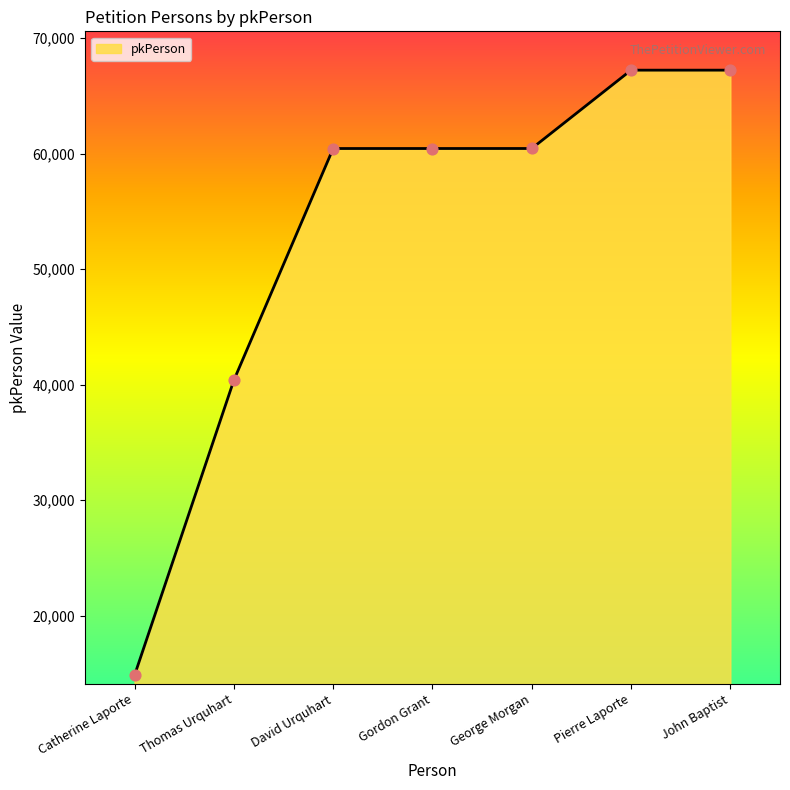

What is the change in value from Catherine Laporte to Gordon Grant?

+45612